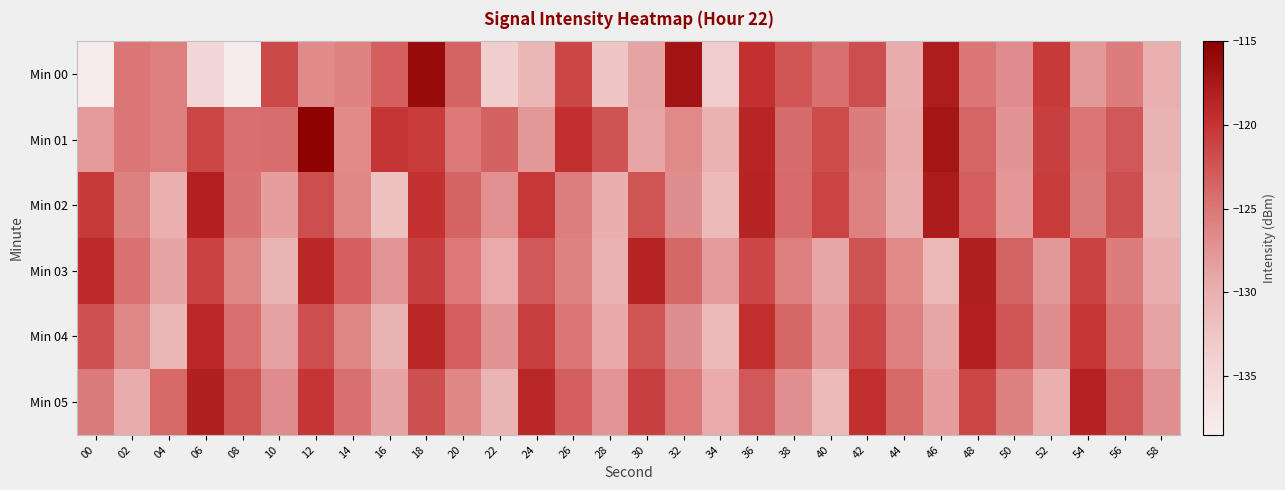

What is the total value across all series at 02?

-756.2